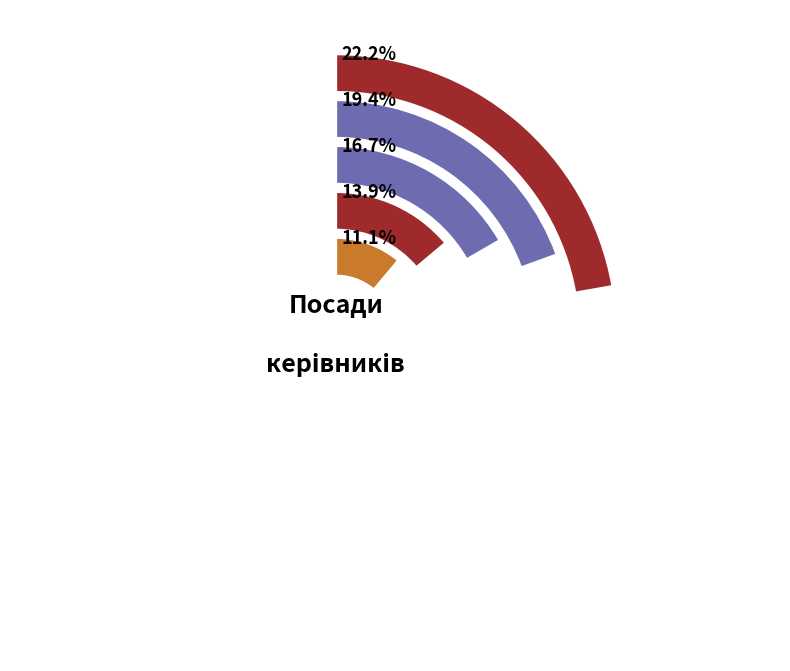

Is there any slice that represents more than half of the pie?

No